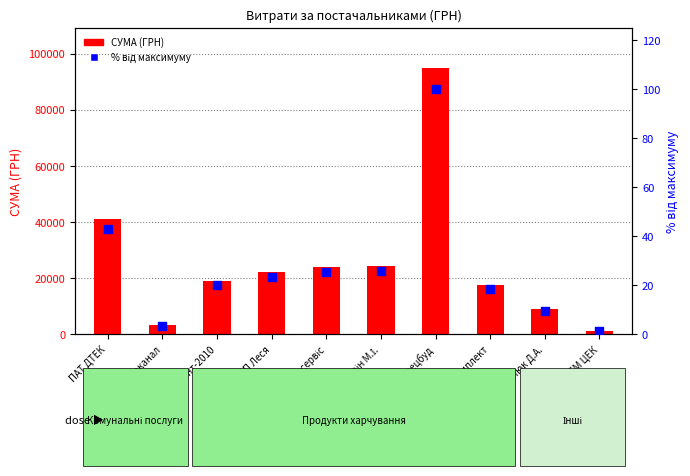

What is the total value across all series at ТОВ Гарант-2010?

18989.0